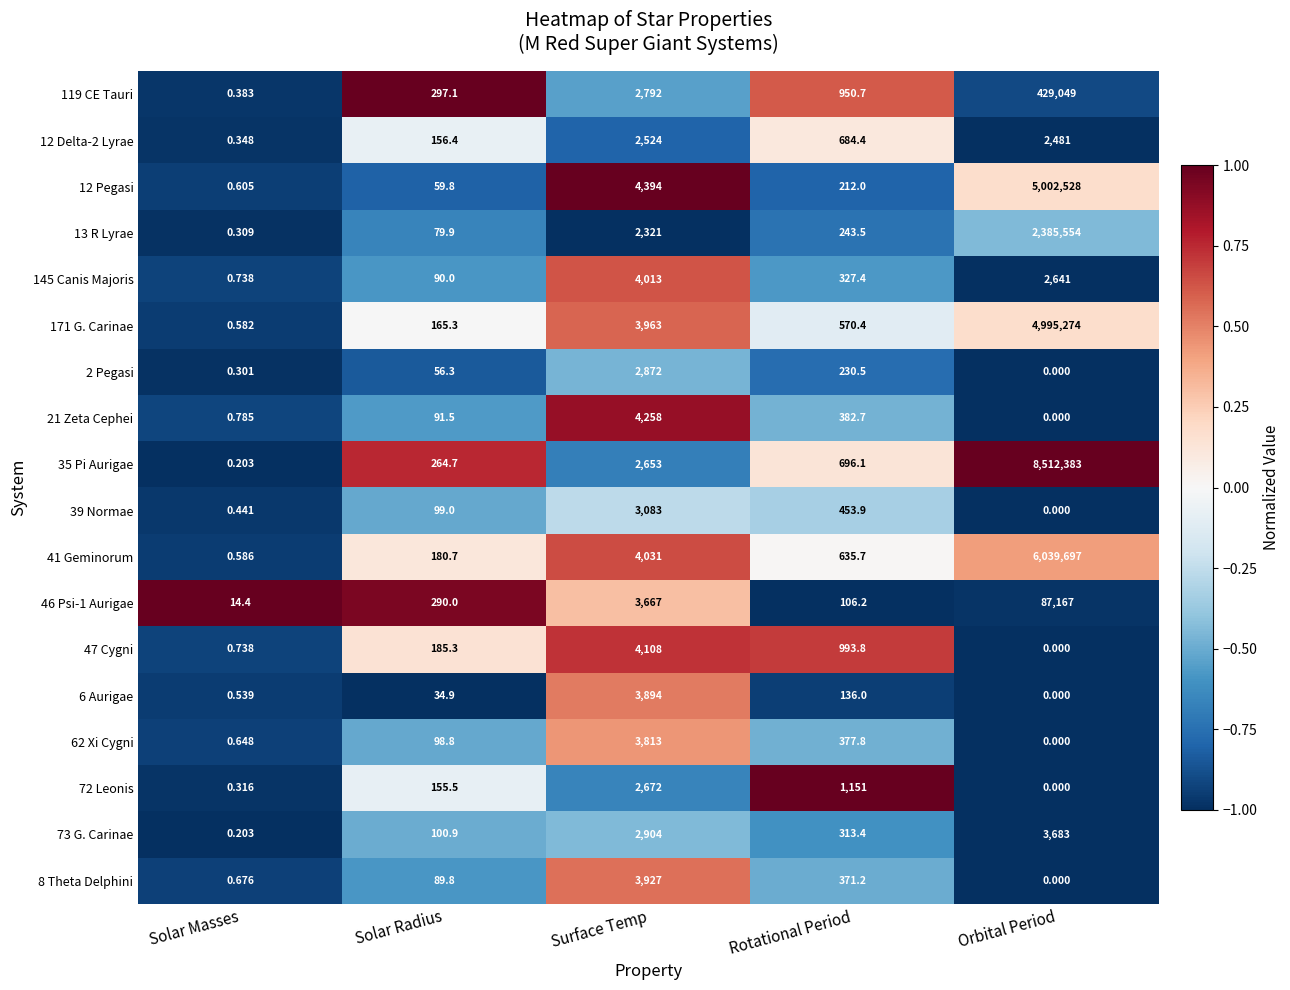

Rank the categories by 171 G. Carinae value from highest to lowest.

Orbital Period, Surface Temp, Rotational Period, Solar Radius, Solar Masses